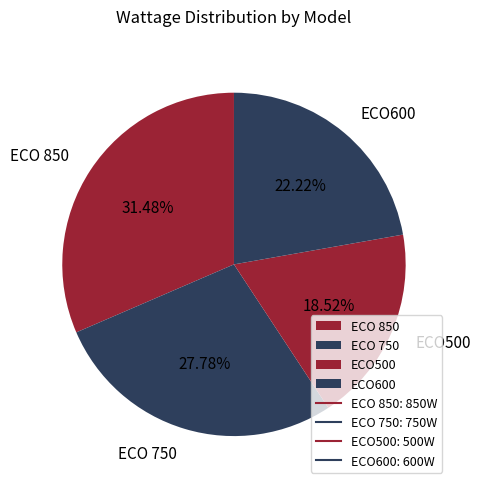

Combined, what portion of the pie is ECO500 and ECO600?

40.7%